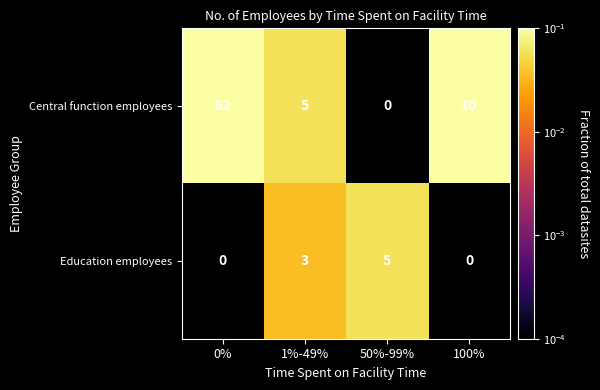

Is the value of Central function employees at 100% greater than the value of Education employees at 1%-49%?

Yes